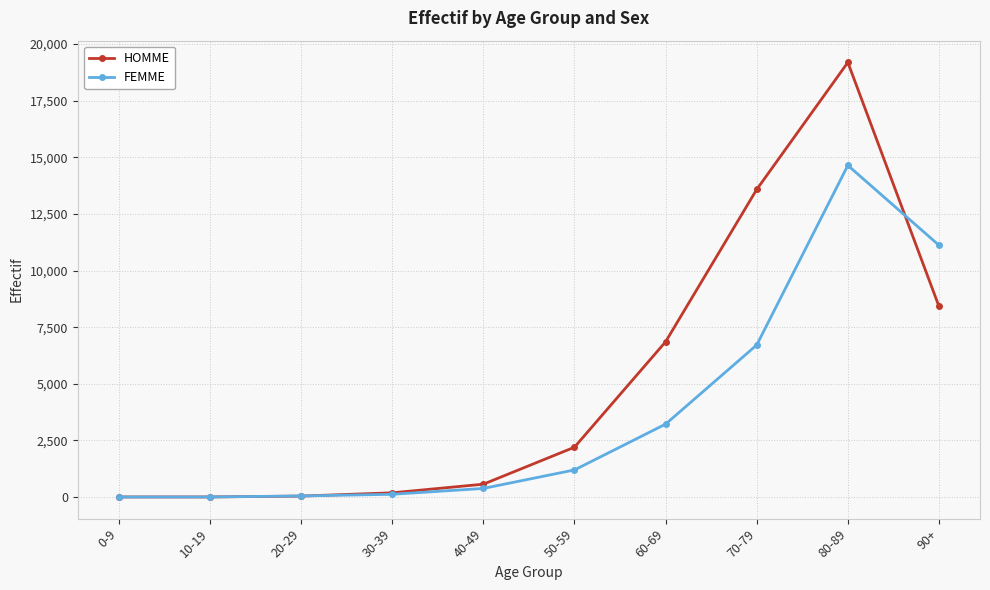

At 90+, list the series in order from largest to smallest.

FEMME, HOMME